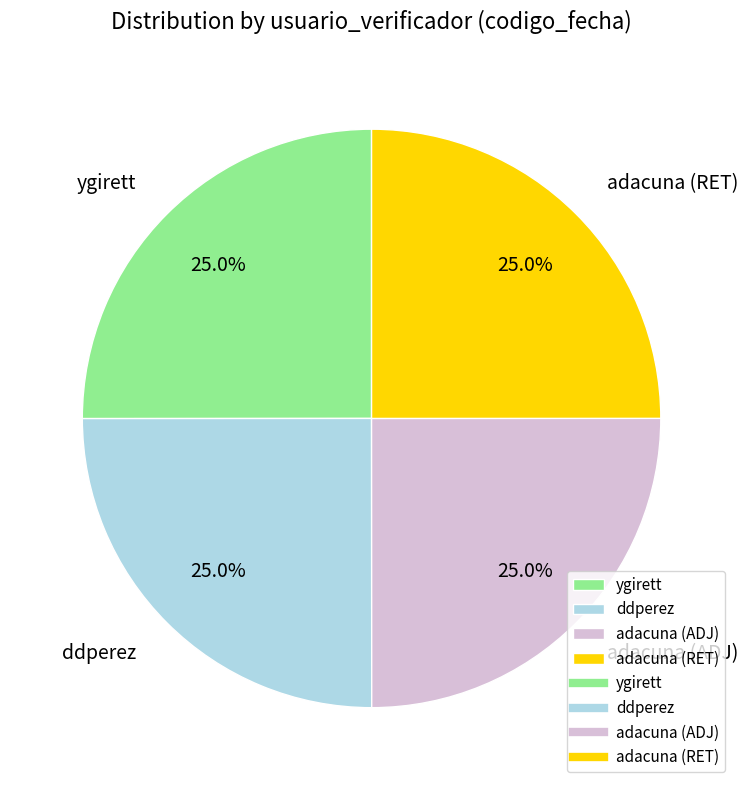

Combined, what portion of the pie is ddperez and ygirett?

50.0%